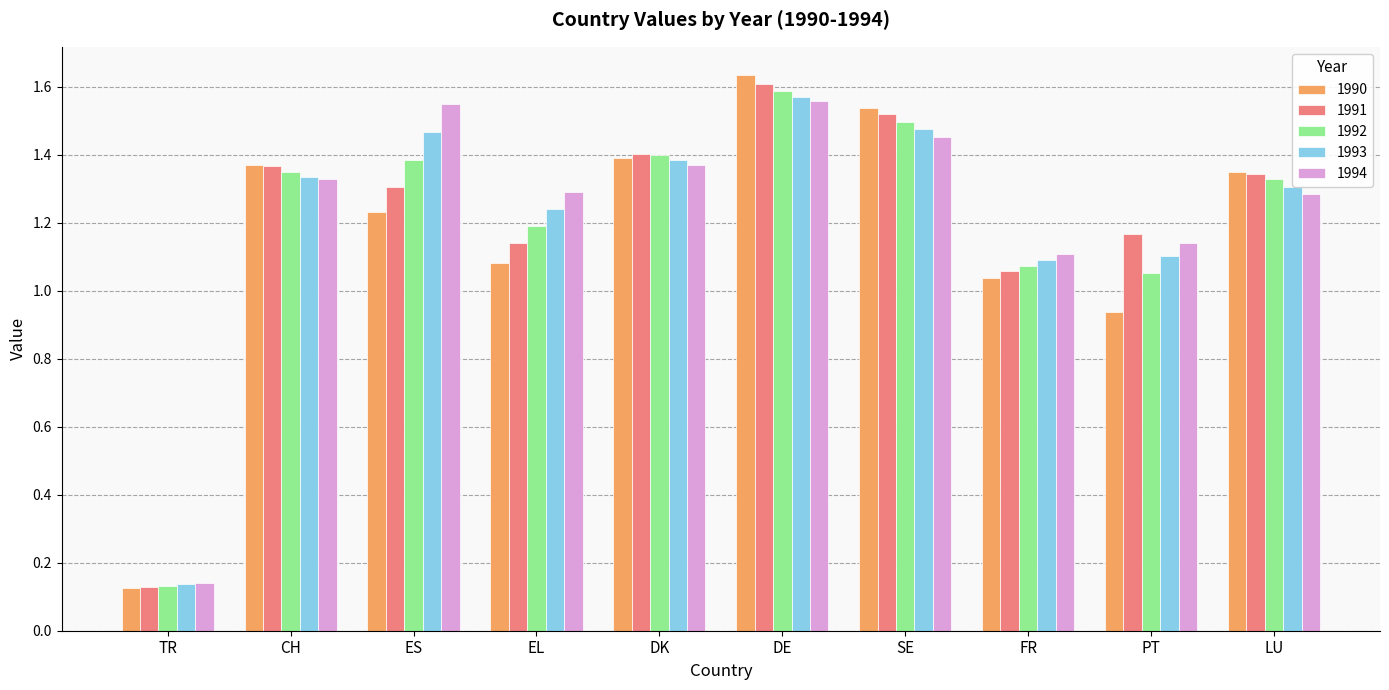

What position from the left is LU?

10